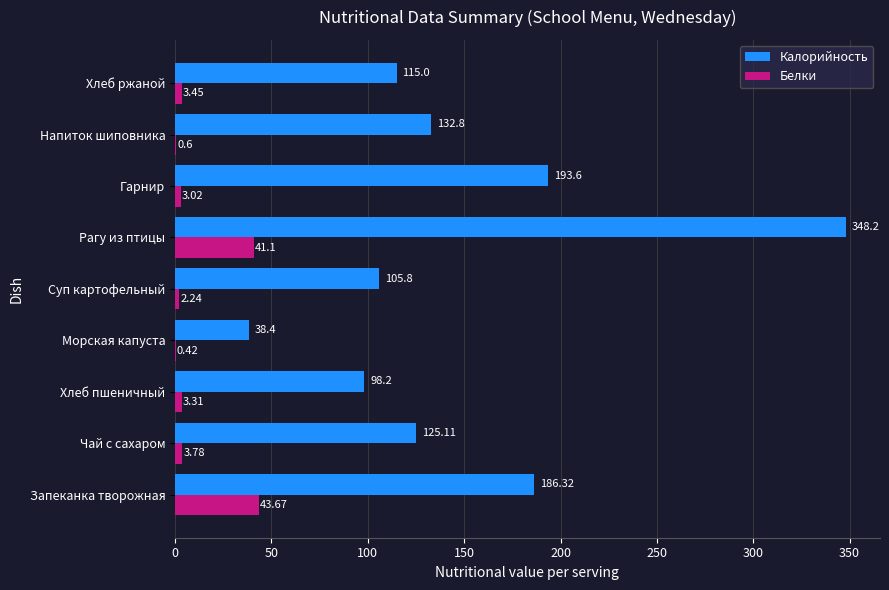

Which category has the highest value across all series?

Рагу из птицы